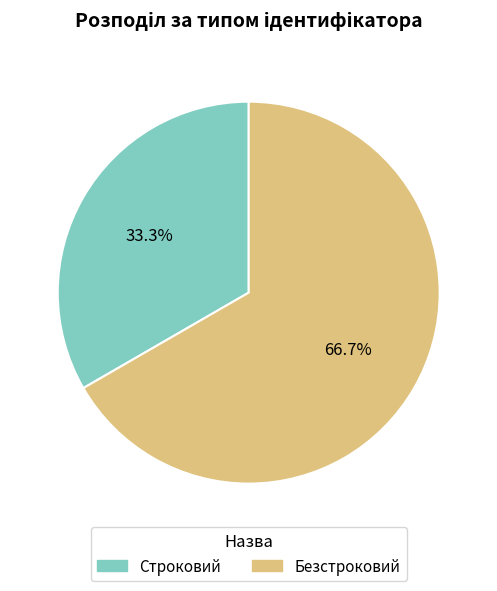

How many segments does this pie chart have?

2